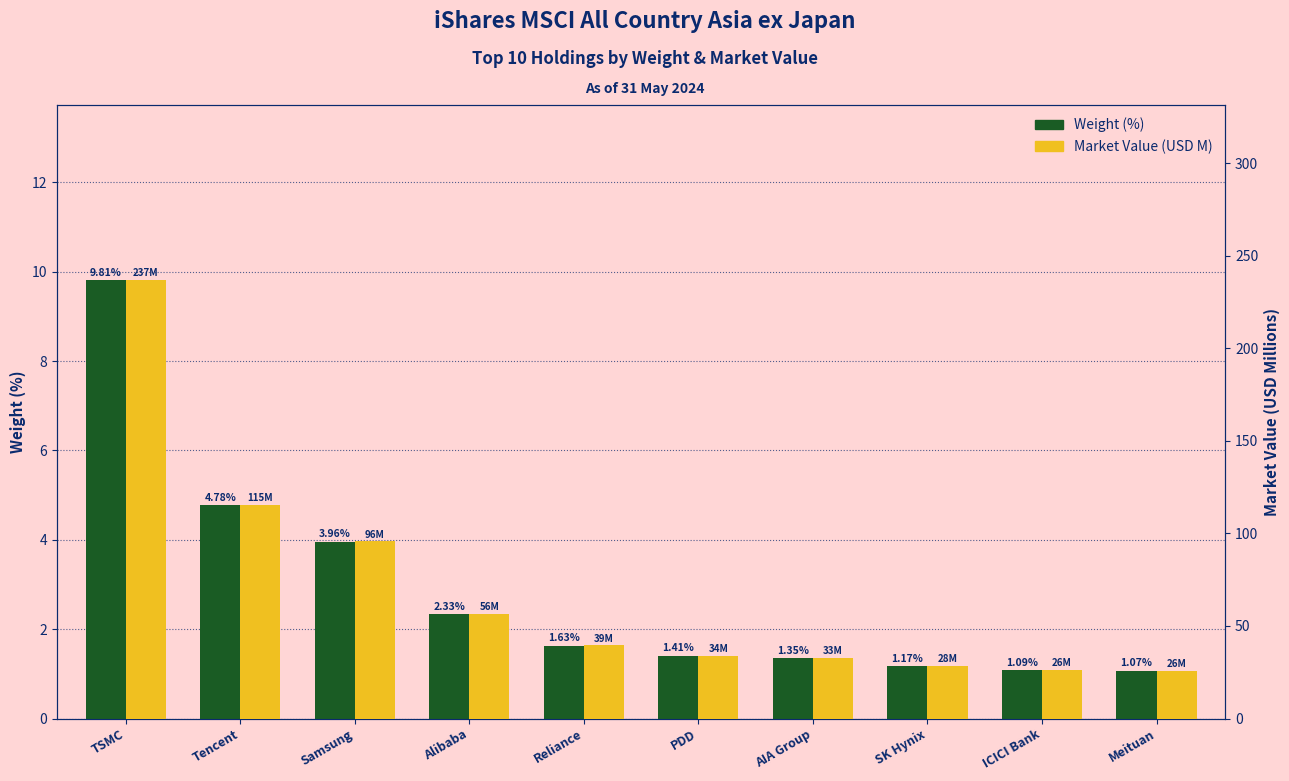

Rank the categories by Weight (%) value from lowest to highest.

Meituan, ICICI Bank, SK Hynix, AIA Group, PDD, Reliance, Alibaba, Samsung, Tencent, TSMC